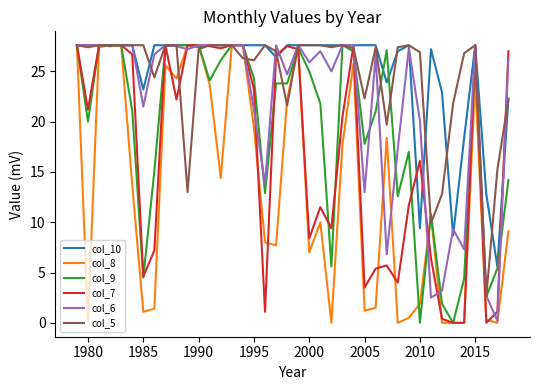

What is the lowest value of the col_10 series?

5.6